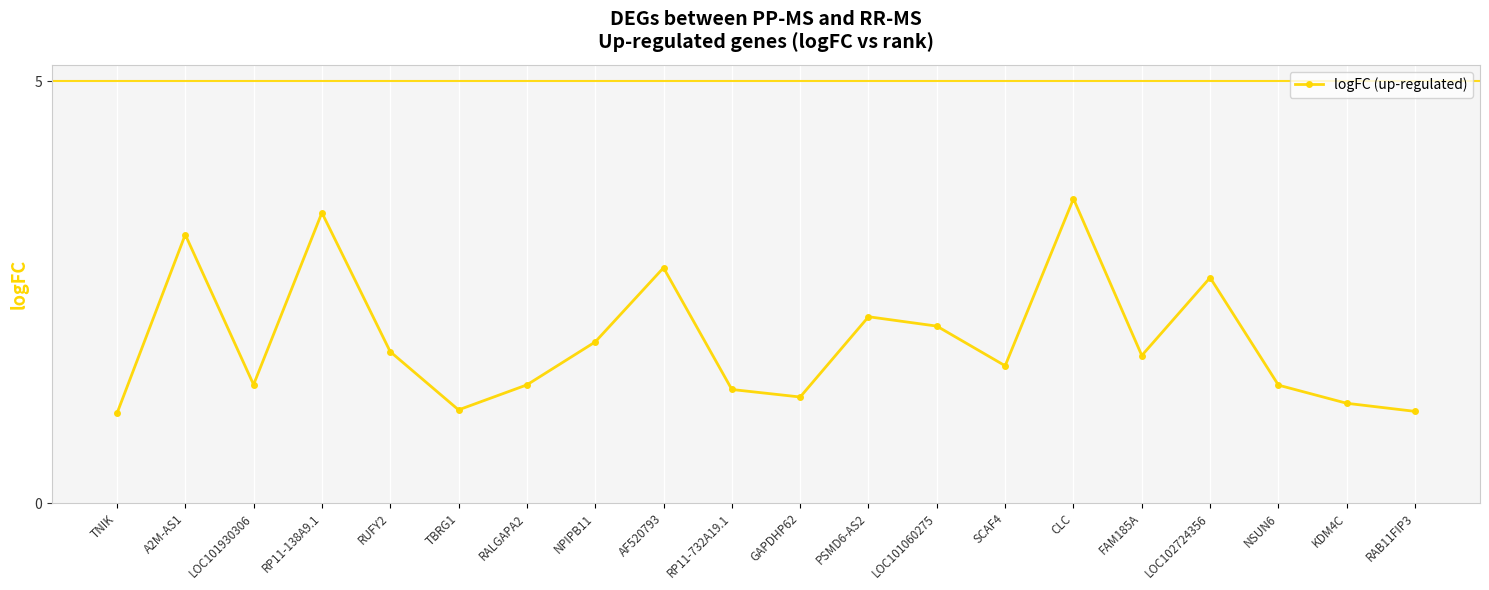

Reading right to left, list all the values displayed in this chart.

1.1	1.2	1.4	2.7	1.7	3.6	1.6	2.1	2.2	1.3	1.3	2.8	1.9	1.4	1.1	1.8	3.4	1.4	3.2	1.1